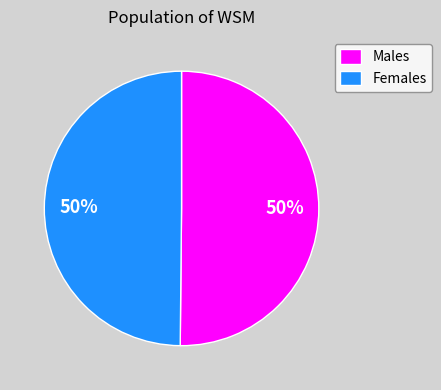

To the nearest percent, what percentage of the pie is Females?

50%